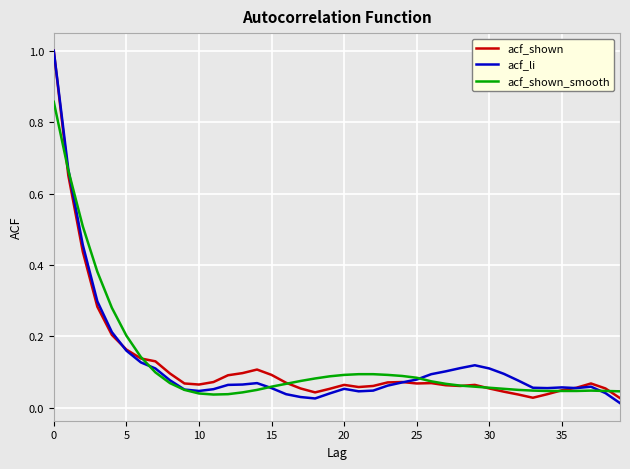

What are all the series names shown in the legend?

acf_shown, acf_li, acf_shown_smooth